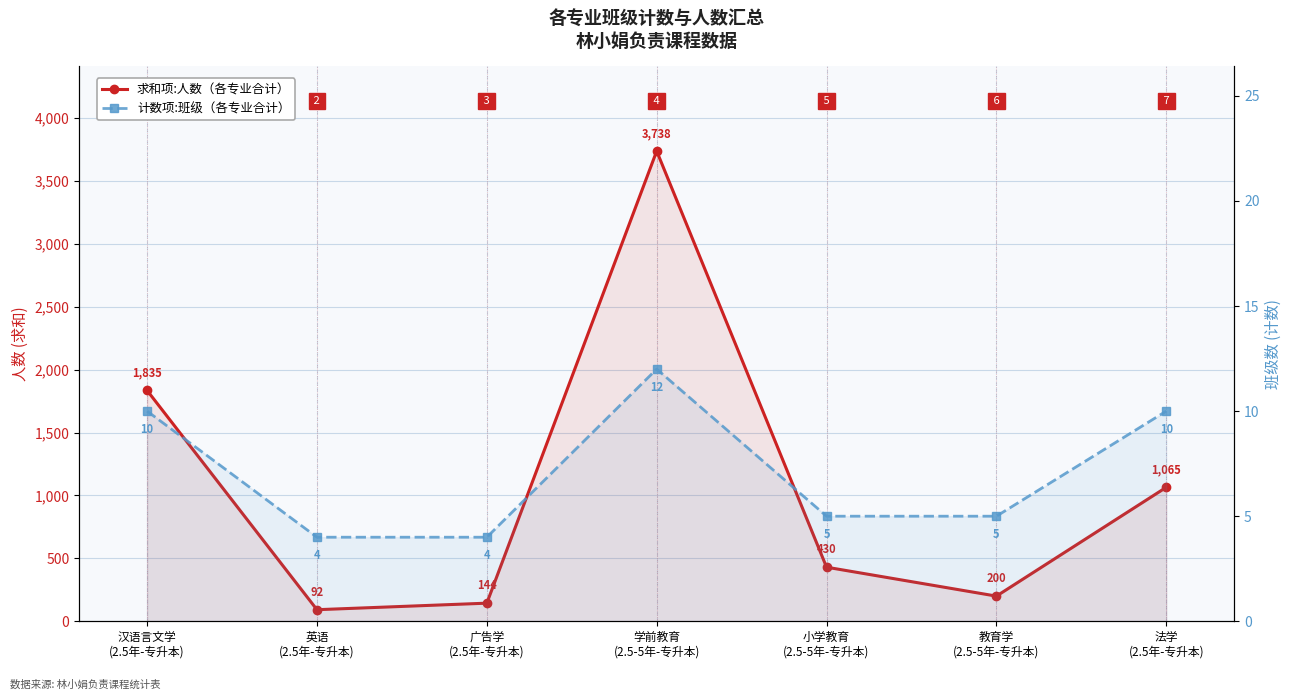

At which category is the sum across all series the highest?

学前教育
(2.5-5年-专升本)